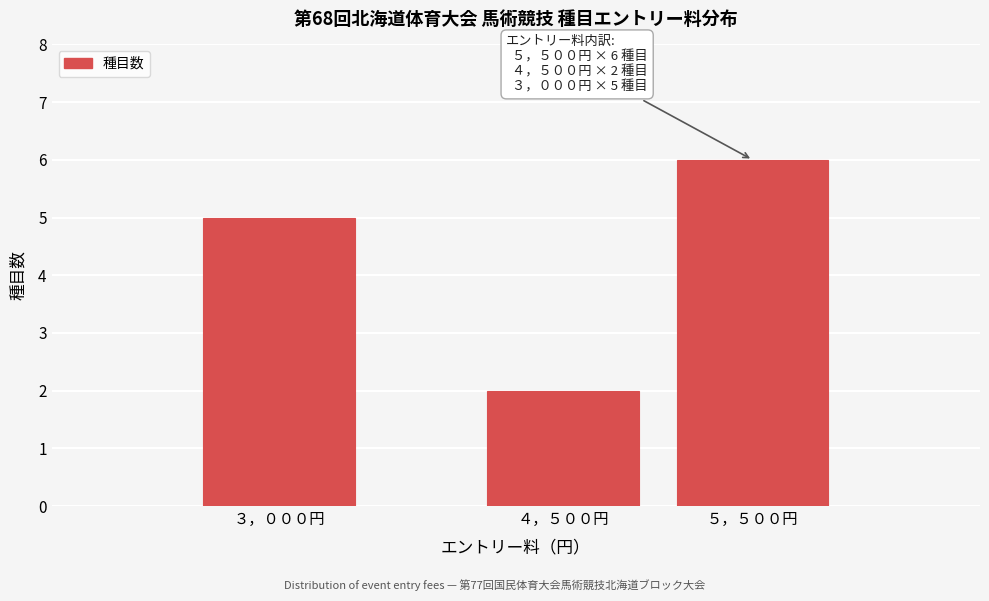

Reading left to right, transcribe all the data shown in this chart.

３，０００円=5	４，５００円=2	５，５００円=6